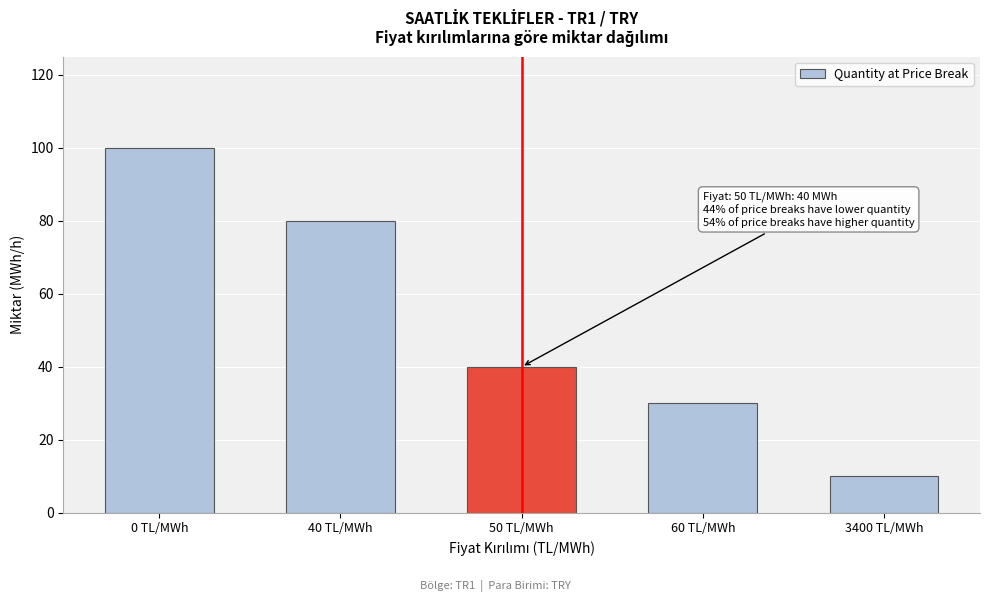

Reading left to right, what are all the values shown in this chart?

0 TL/MWh=100	40 TL/MWh=80	50 TL/MWh=40	60 TL/MWh=30	3400 TL/MWh=10